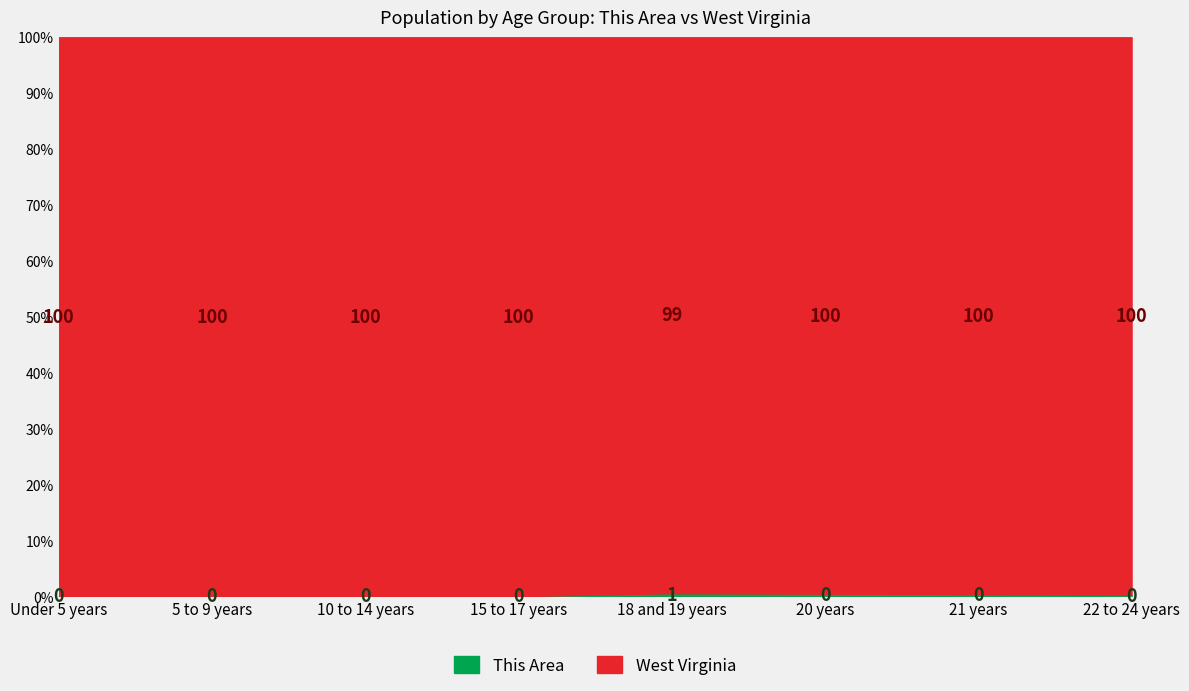

What is the total value across all series at 10 to 14 years?

100.0